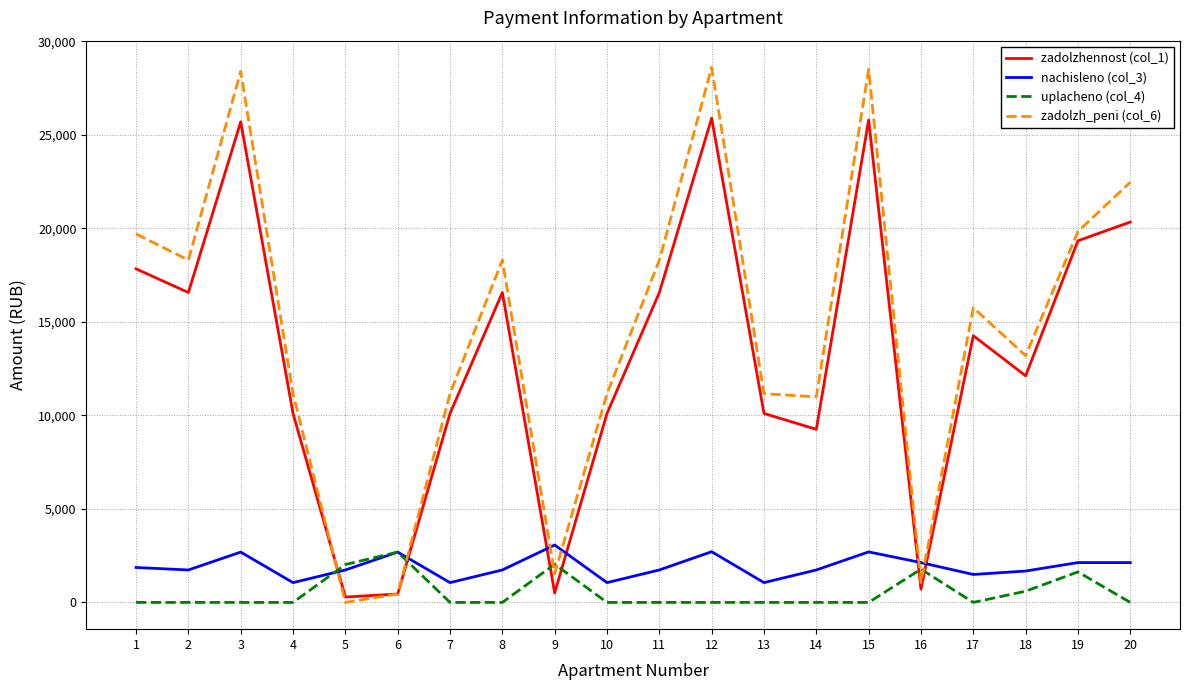

True or false: nachisleno (col_3) and zadolzhennost (col_1) intersect in this chart.

True